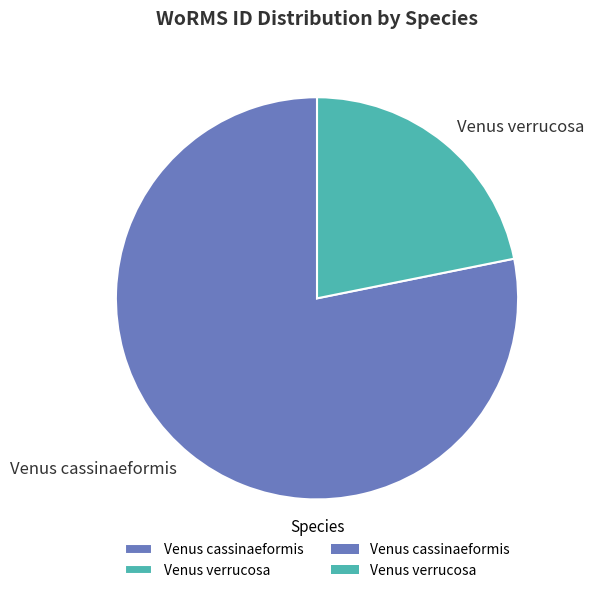

How many segments does this pie chart have?

2